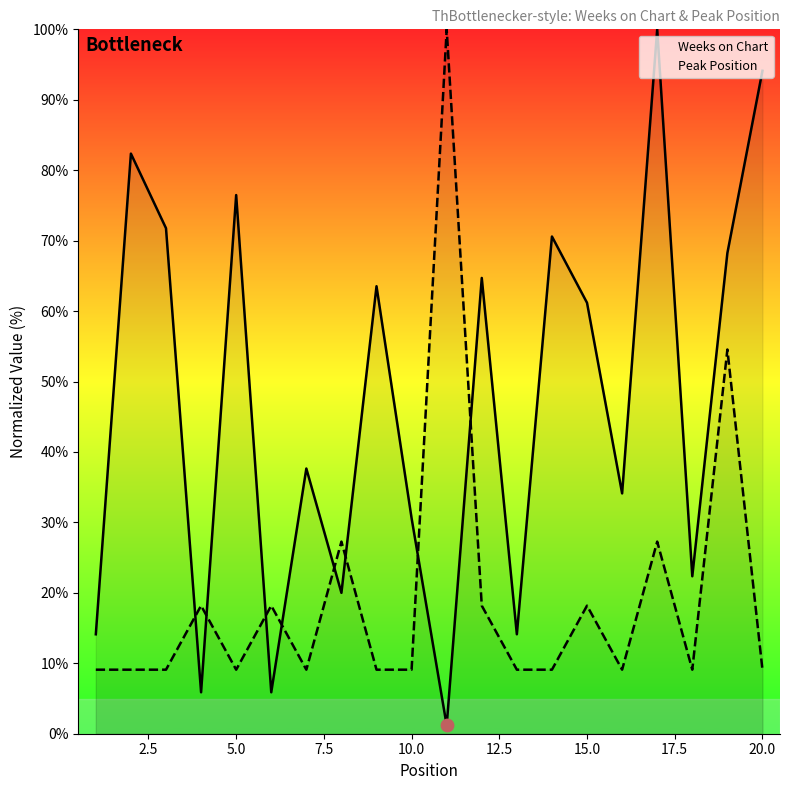

What are all the series names shown in the legend?

Weeks on Chart, Peak Position